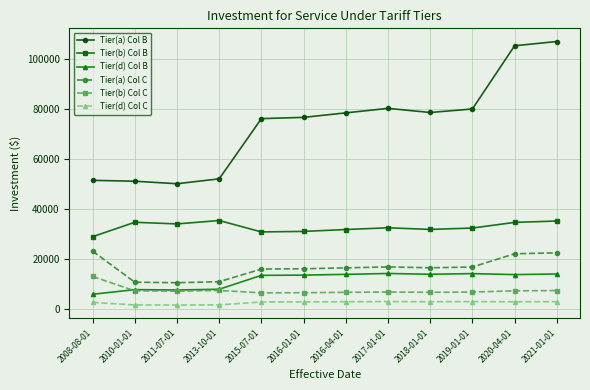

How many lines are shown in the chart?

6